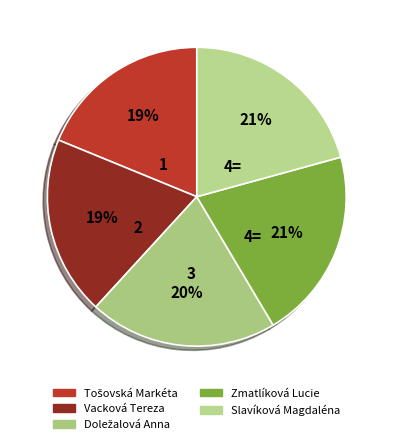

Rank the categories by value from lowest to highest.

Tošovská Markéta, Vacková Tereza, Doležalová Anna, Zmatlíková Lucie, Slavíková Magdaléna